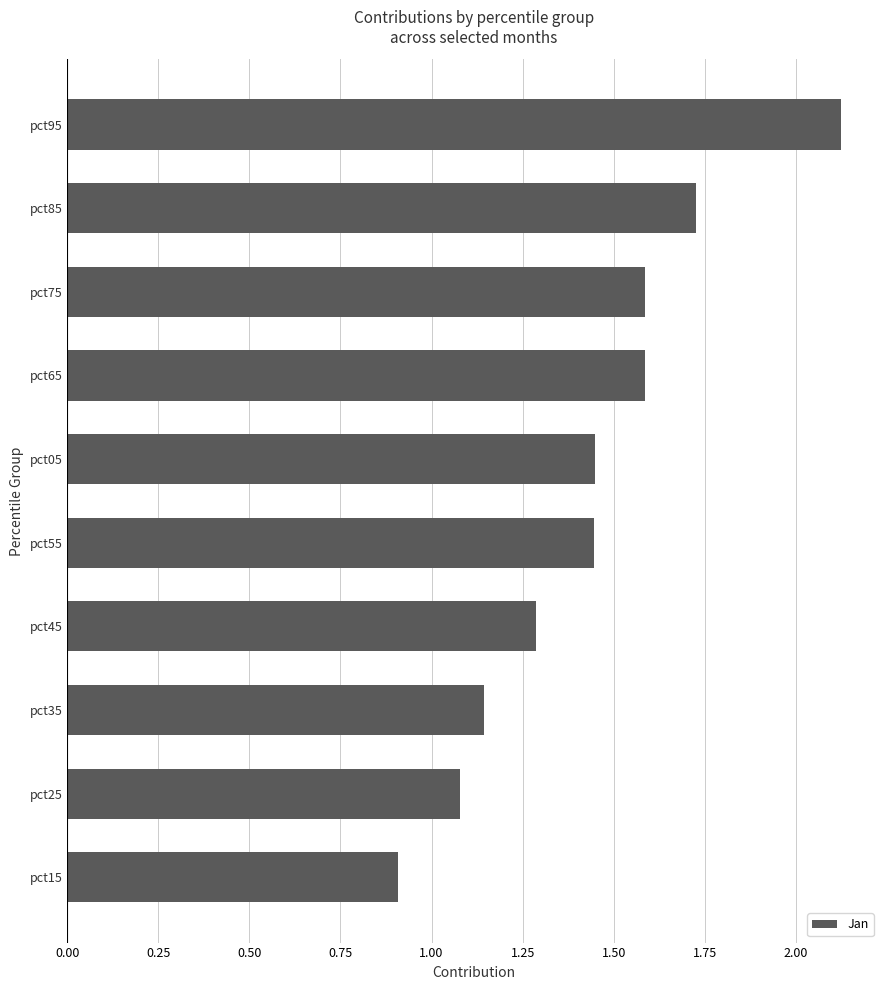

What is the sum of all values?

14.3